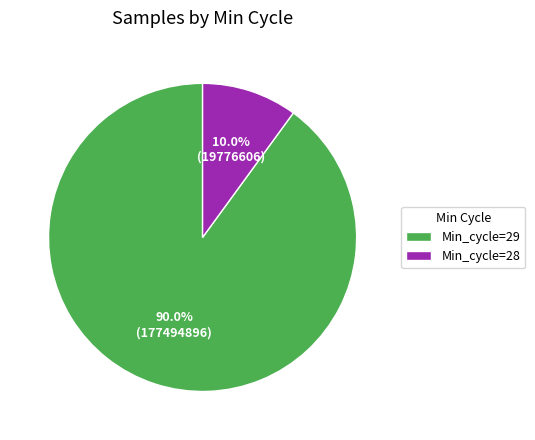

Does Min_cycle=29 represent more than half of the total?

Yes